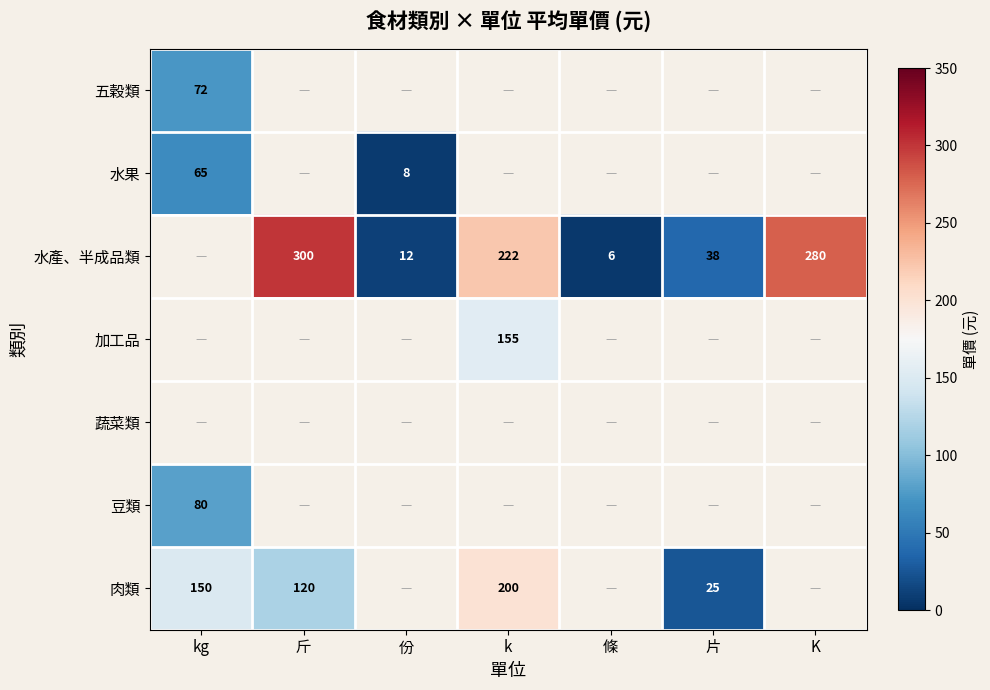

True or false: 加工品 has a value of 204.6 at k.

False